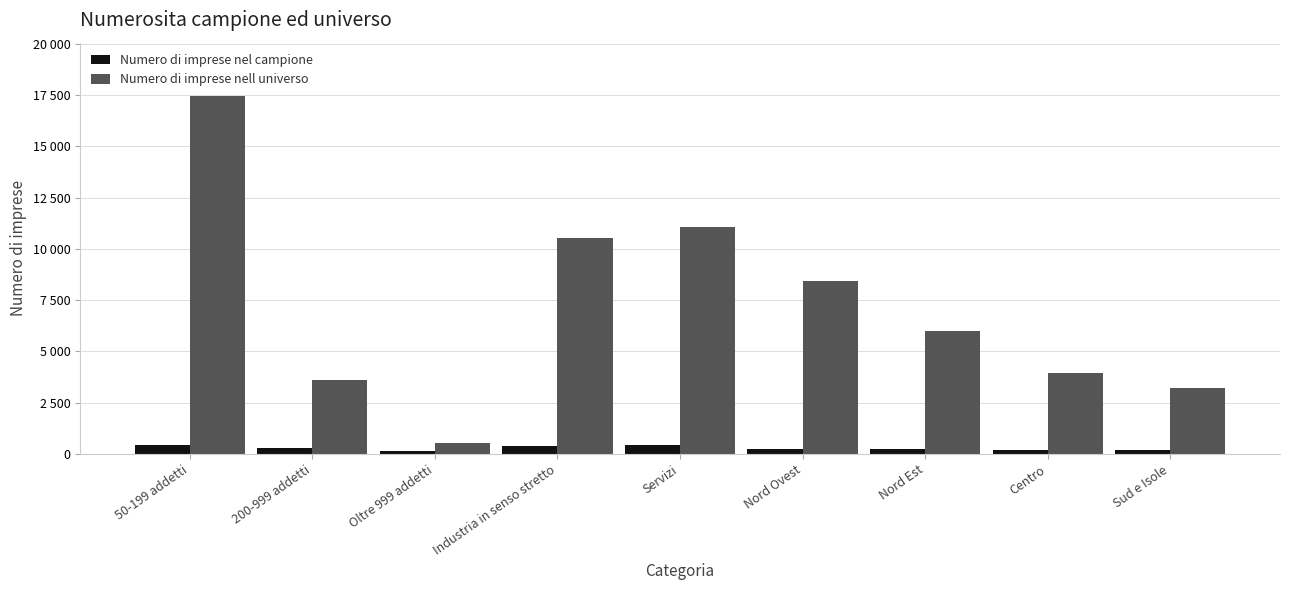

What are all the series names shown in the legend?

Numero di imprese nel campione, Numero di imprese nell universo